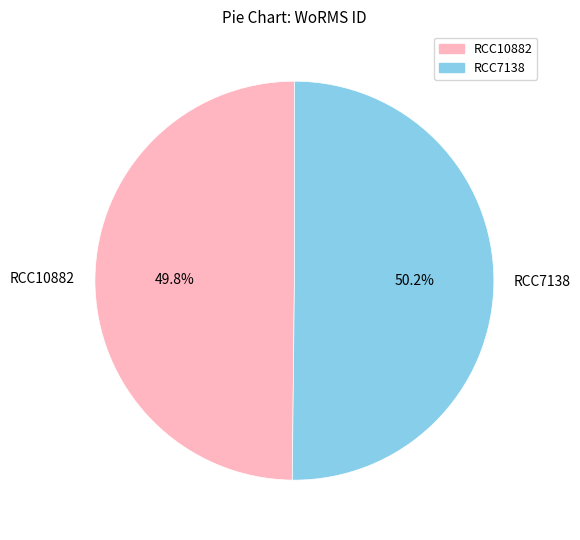

Is the sum of RCC10882 and RCC7138 greater than half?

Yes